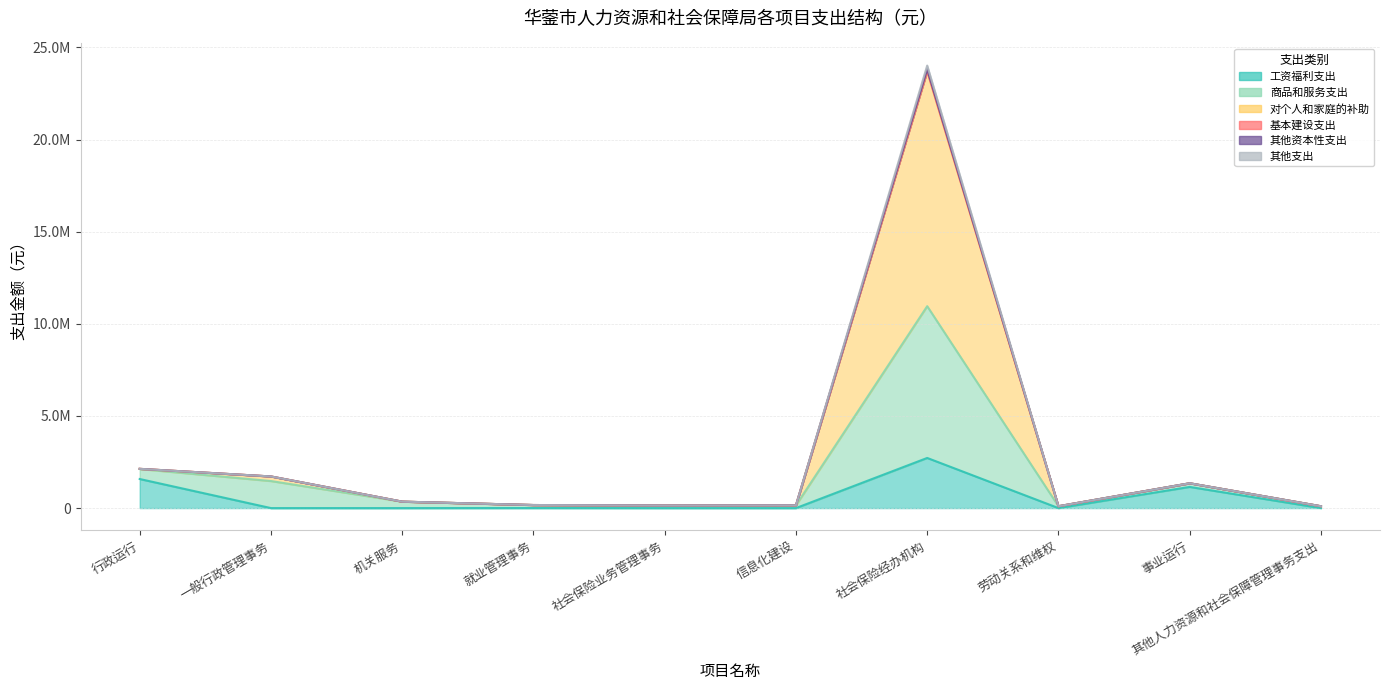

List the labels in order of 其他资本性支出 value, smallest first.

劳动关系和维权, 其他人力资源和社会保障管理事务支出, 社会保险业务管理事务, 信息化建设, 就业管理事务, 机关服务, 事业运行, 一般行政管理事务, 行政运行, 社会保险经办机构